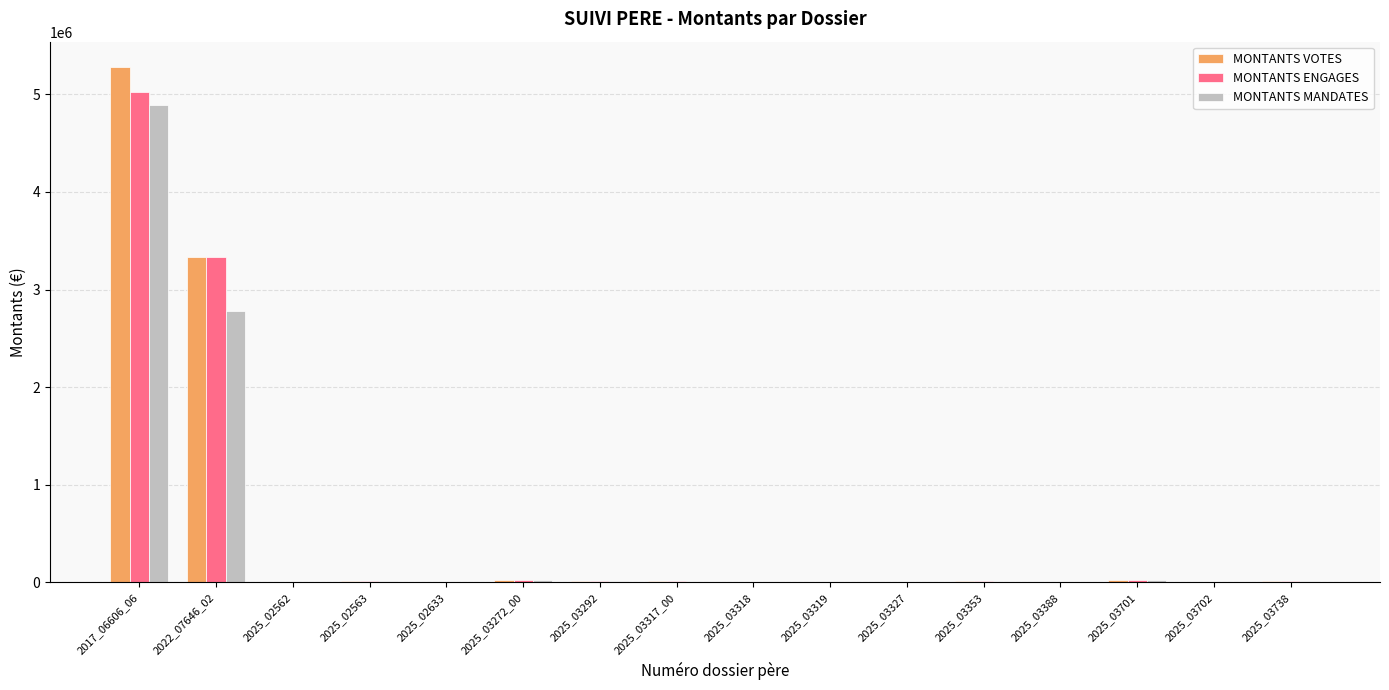

The value of MONTANTS MANDATES at 2025_03388 is -3320485.3. True or false?

False